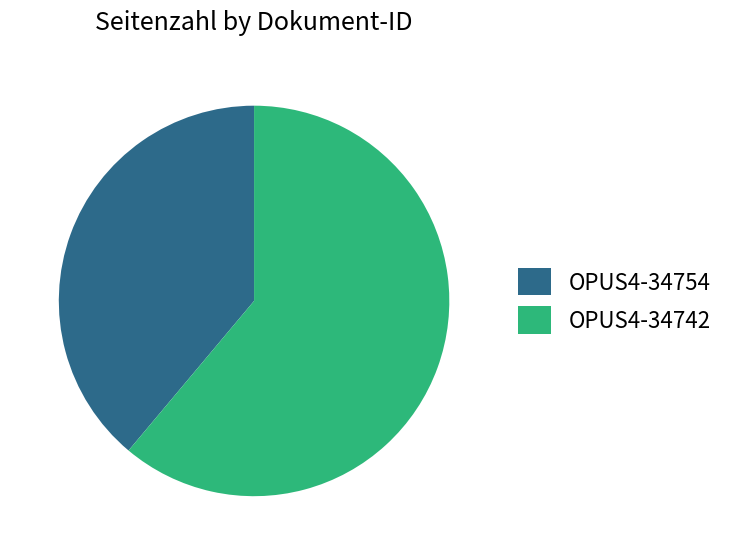

How many segments does this pie chart have?

2